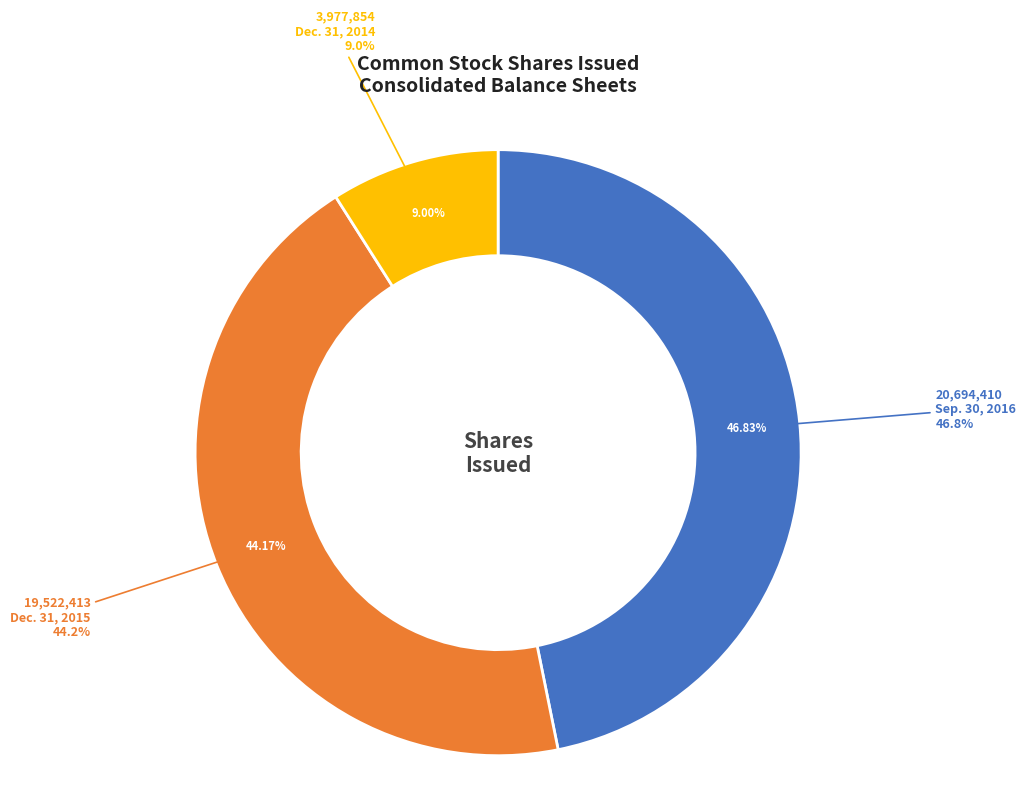

Does any single category account for the majority?

No